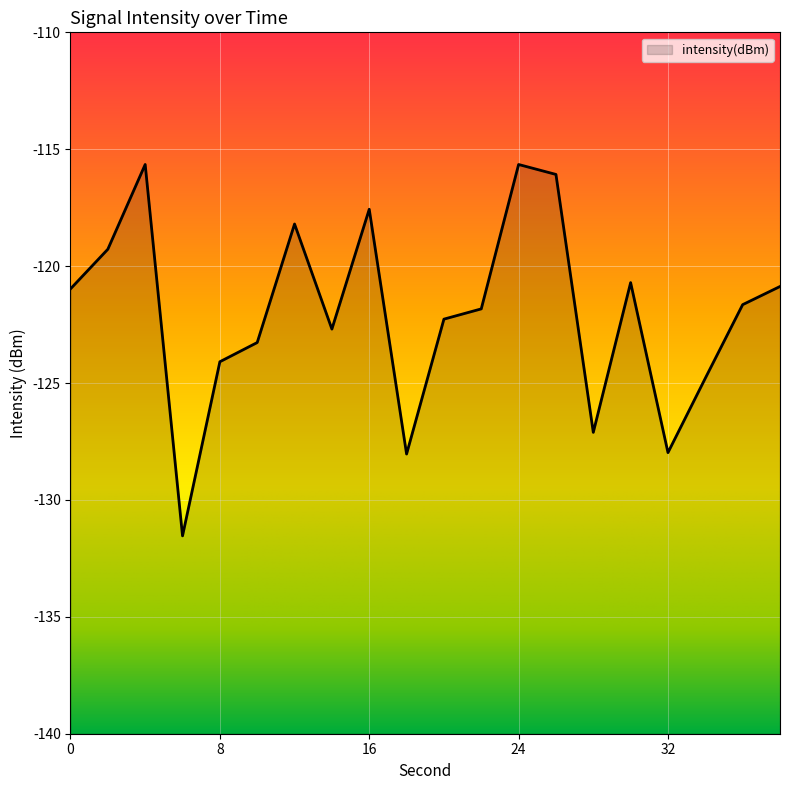

How many interior local peaks (higher than both neighbors) does the data have?

5